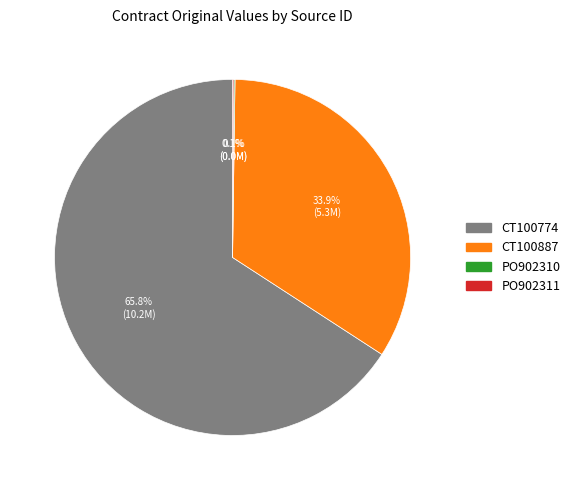

Which slice represents more than half of the pie?

CT100774